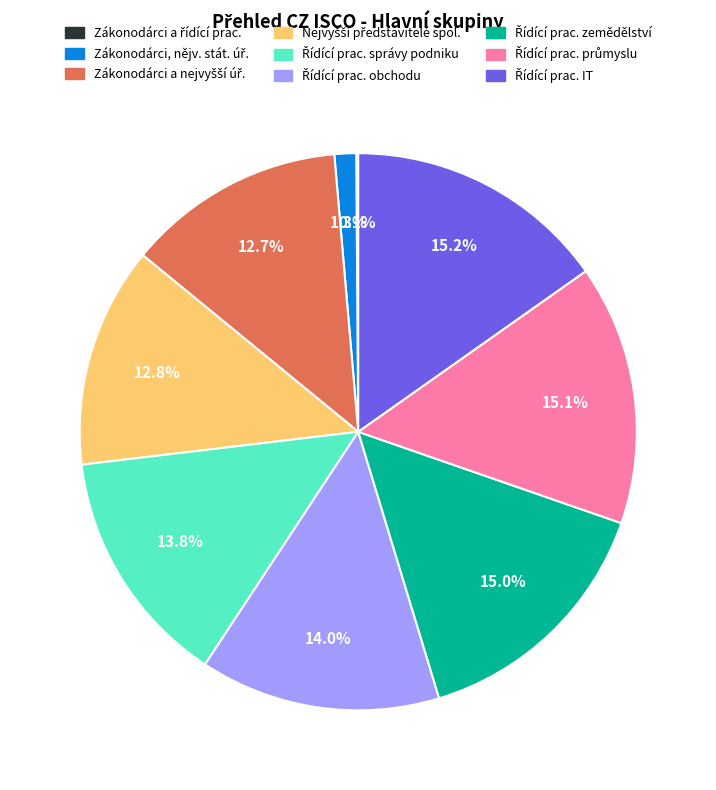

Is there any slice that represents more than half of the pie?

No